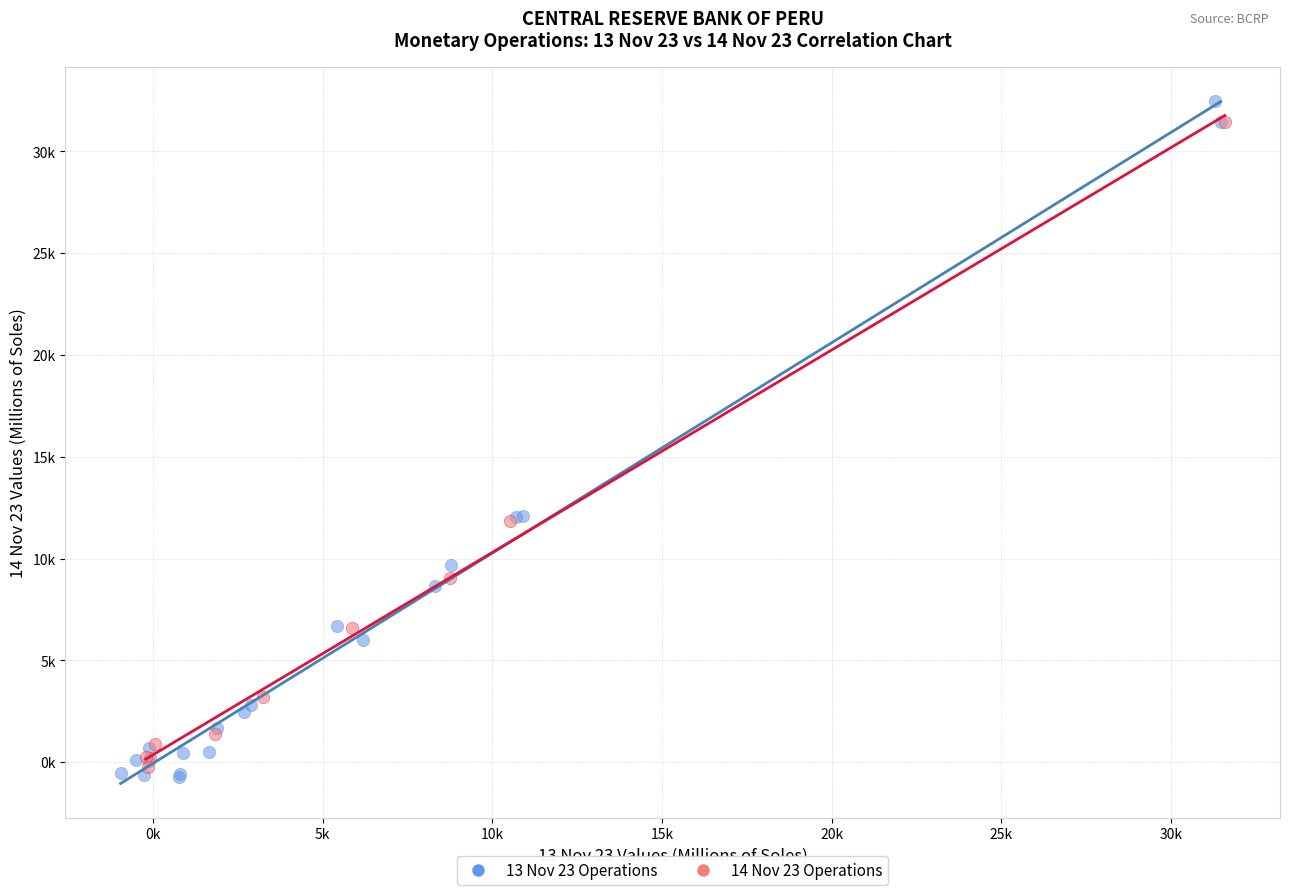

What are all the series names shown in the legend?

13 Nov 23 Operations, 14 Nov 23 Operations